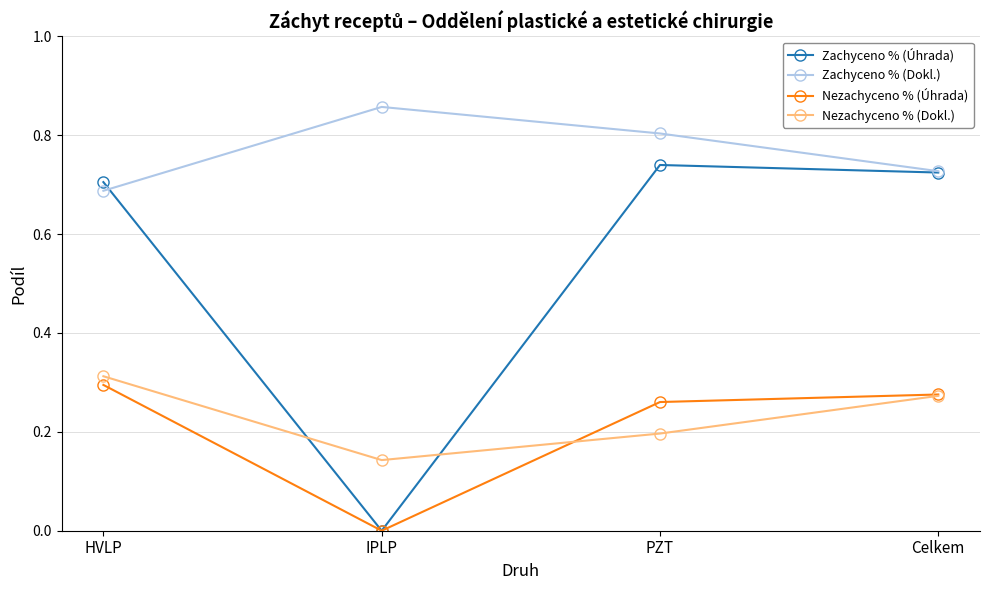

Which series has the largest range (max minus min)?

Zachyceno % (Úhrada)